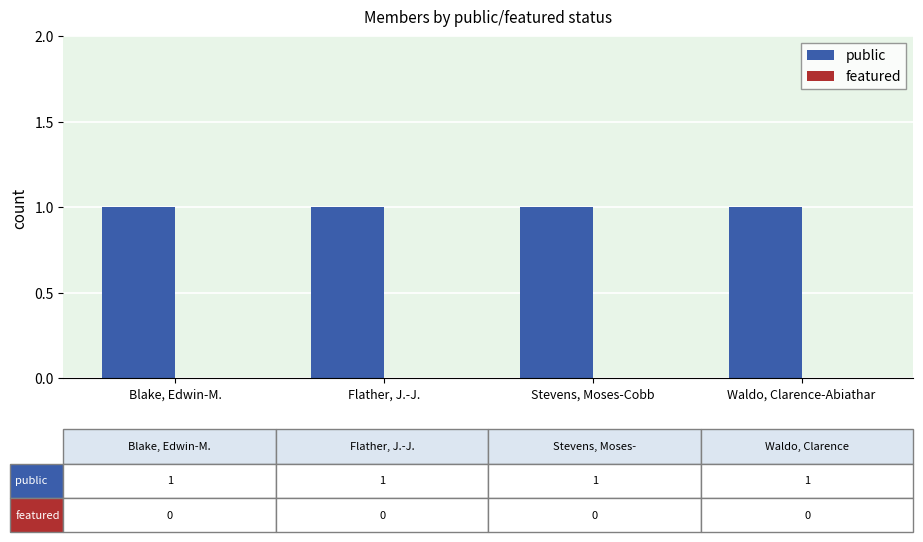

What is the approximate value of public at Blake, Edwin-M.?

1